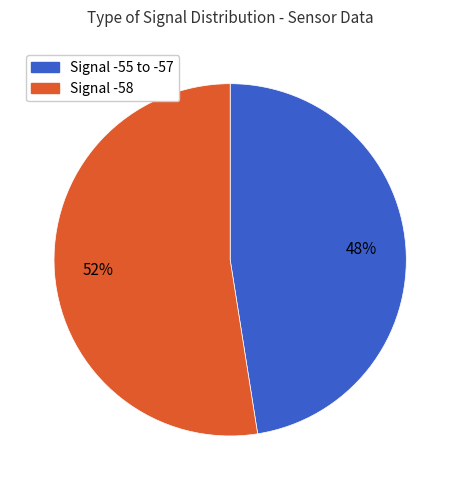

To the nearest percent, what is the average slice percentage?

50%